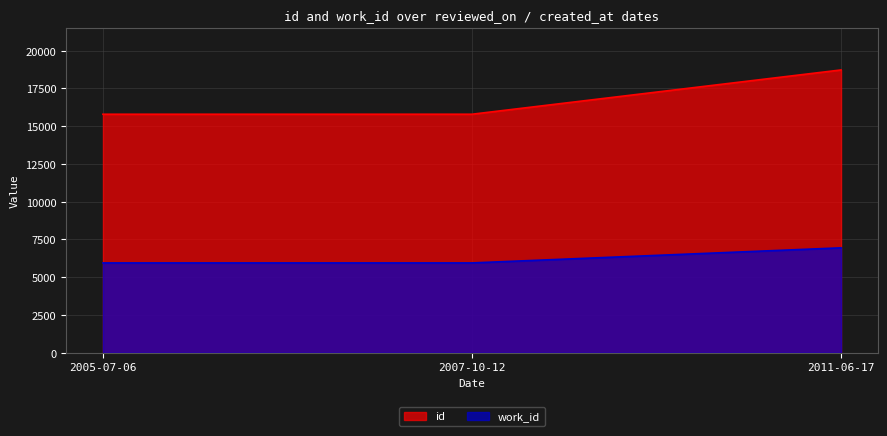

Which label corresponds to the smallest value in the chart?

2005-07-06